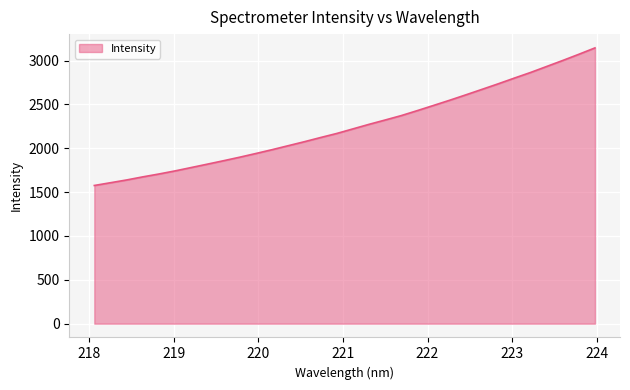

What is the difference between the maximum and minimum values?

1569.2